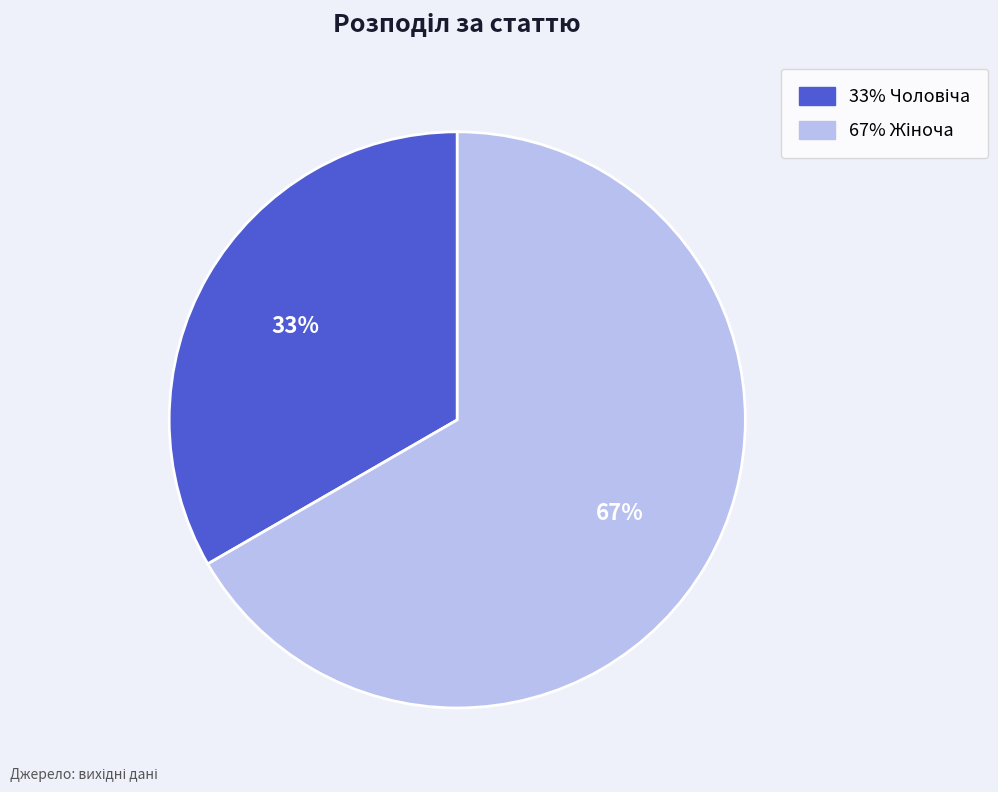

Is there a majority slice in this chart?

Yes